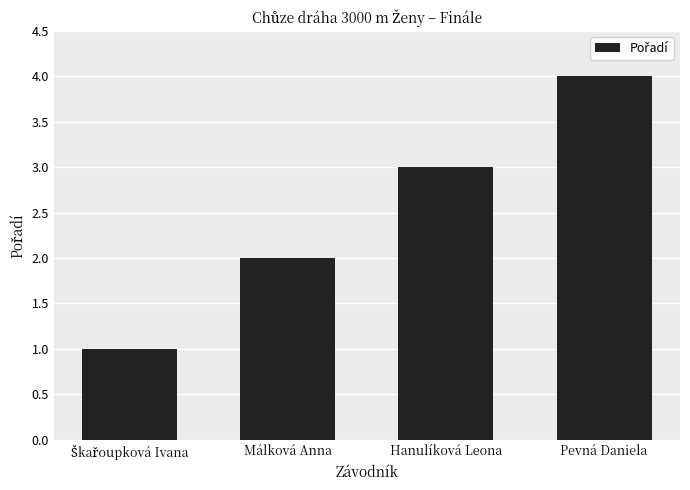

What is the change in value from Hanulíková Leona to Pevná Daniela?

+1